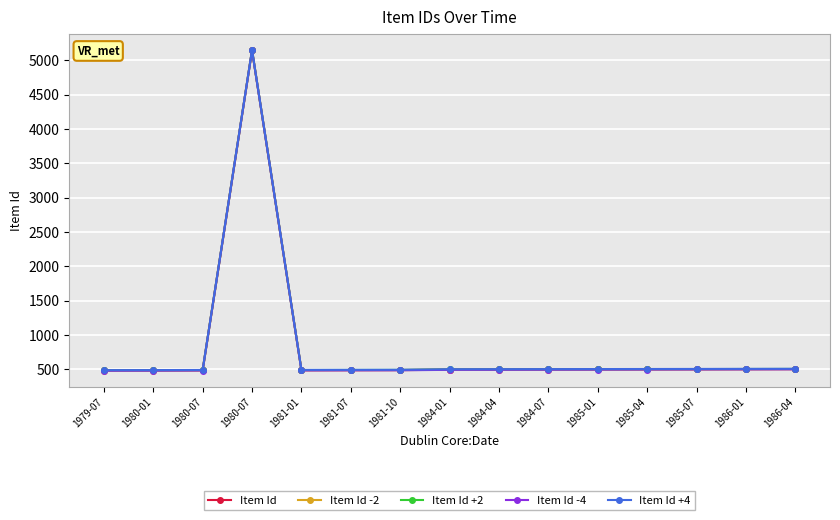

What are all the series names shown in the legend?

Item Id, Item Id -2, Item Id +2, Item Id -4, Item Id +4